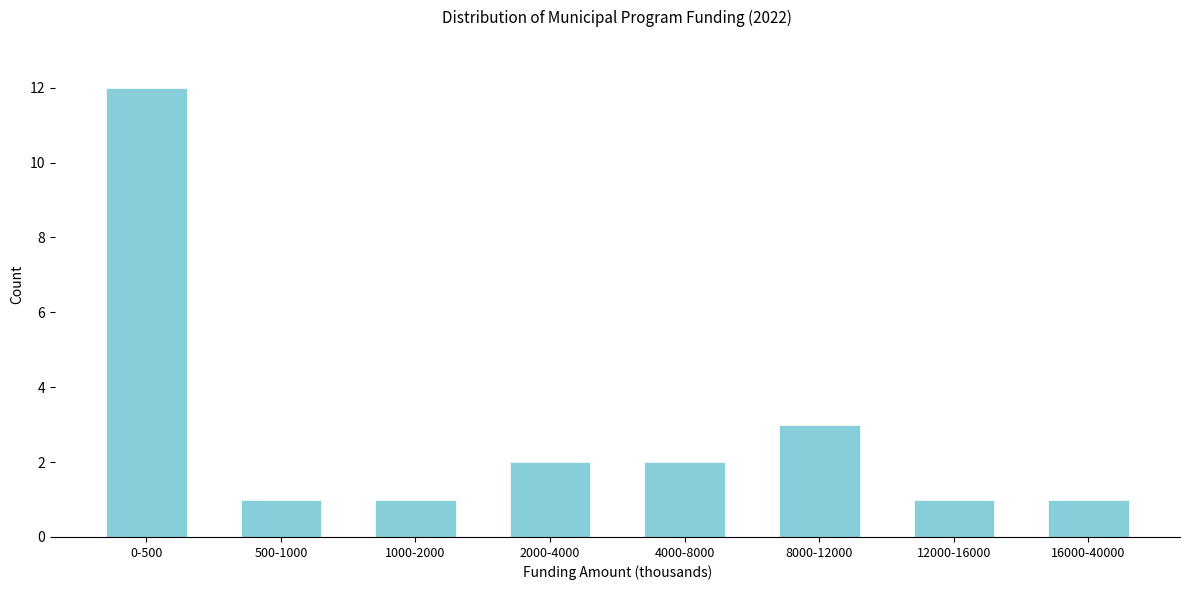

Reading left to right, transcribe all the data shown in this chart.

0-500=12	500-1000=1	1000-2000=1	2000-4000=2	4000-8000=2	8000-12000=3	12000-16000=1	16000-40000=1